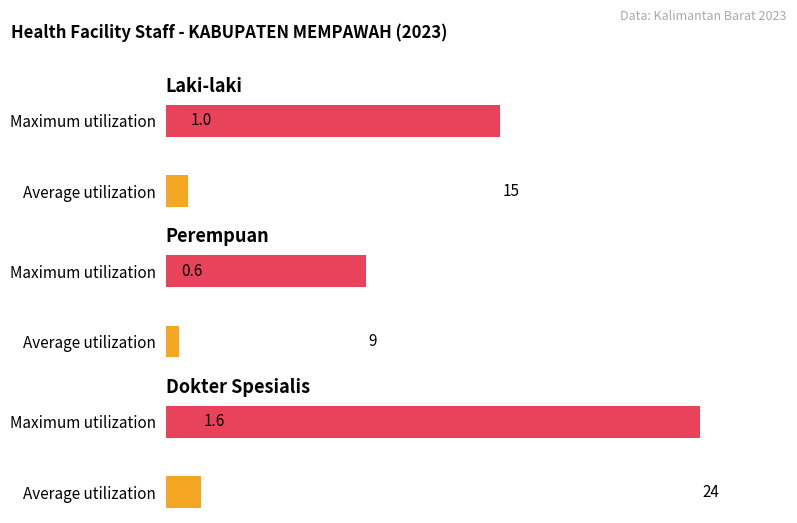

Rank the series by their average value, from highest to lowest.

dokter_spesialis, laki_laki, perempuan